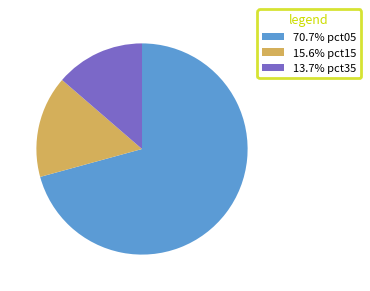

Does 13.7% pct35 represent more than half of the total?

No